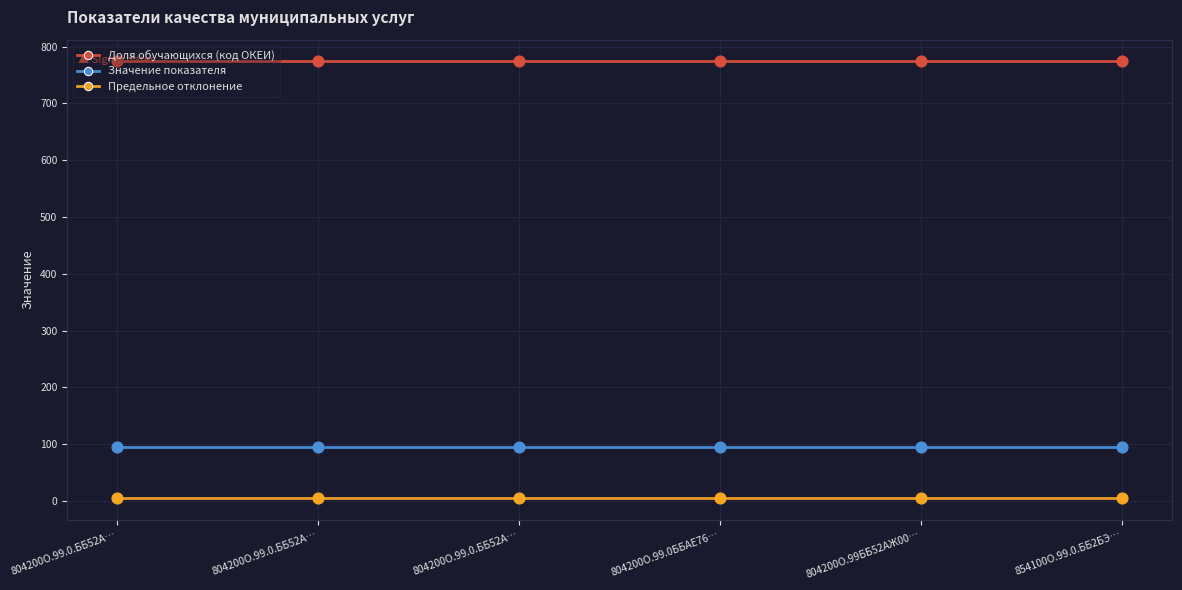

What are all the series names shown in the legend?

Доля обучающихся (код ОКЕИ), Значение показателя, Предельное отклонение